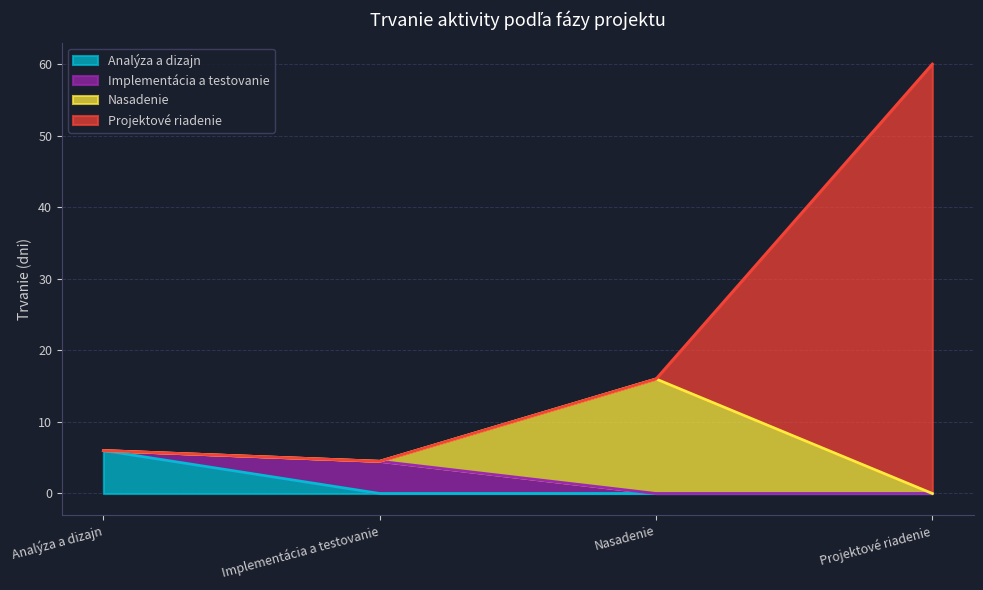

At which label does Analýza a dizajn reach its peak?

Analýza a dizajn